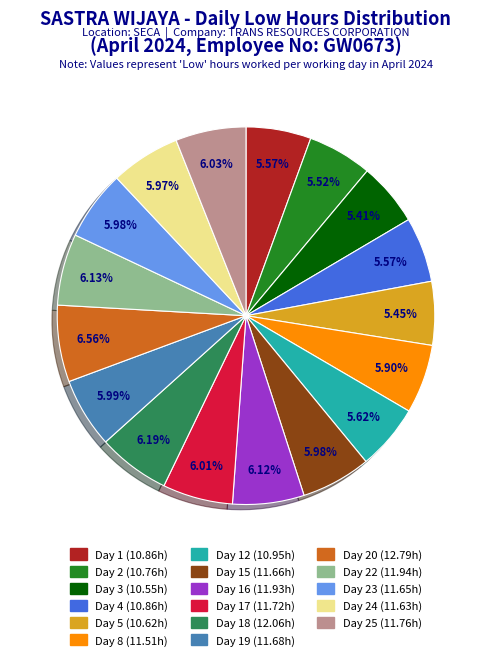

Does any single category account for the majority?

No